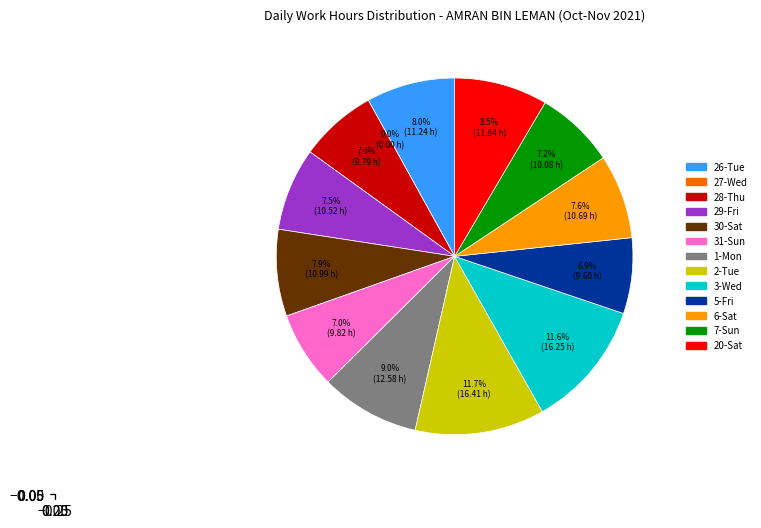

What portion of the pie excludes 30-Sat?

92.1%